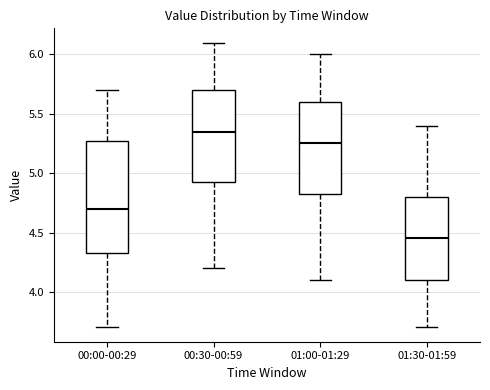

Which box's median line is the lowest?

01:30-01:59